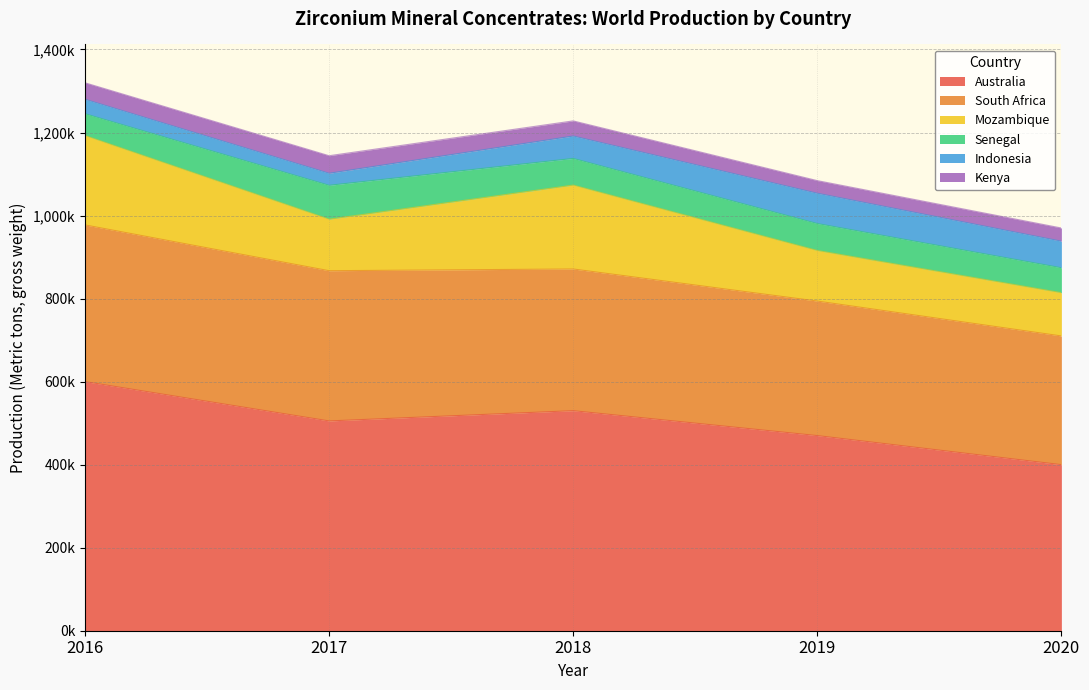

What is the value of the Australia point at the 3rd from the left?

530000